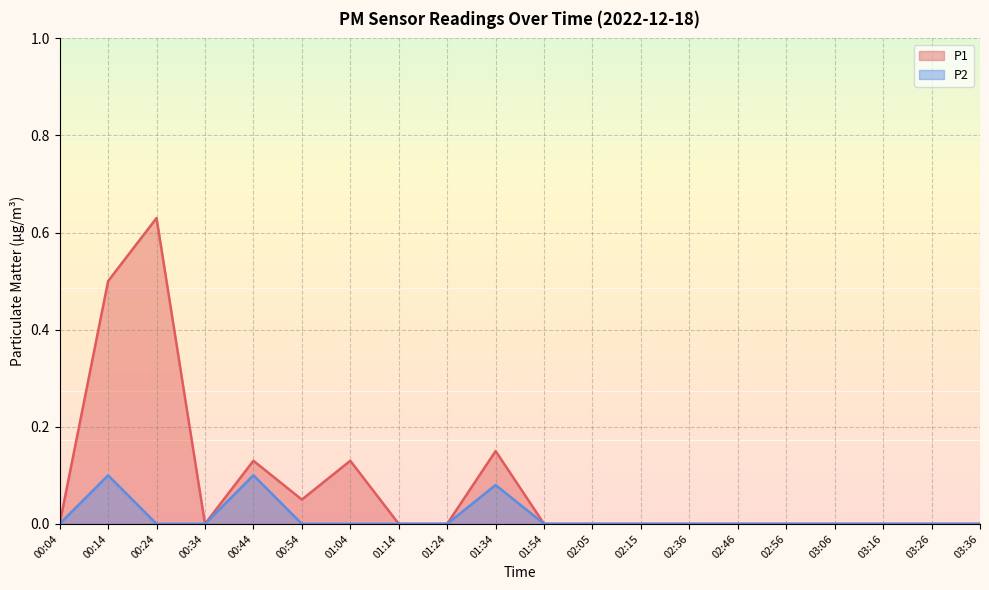

How many data points does each series have?

20